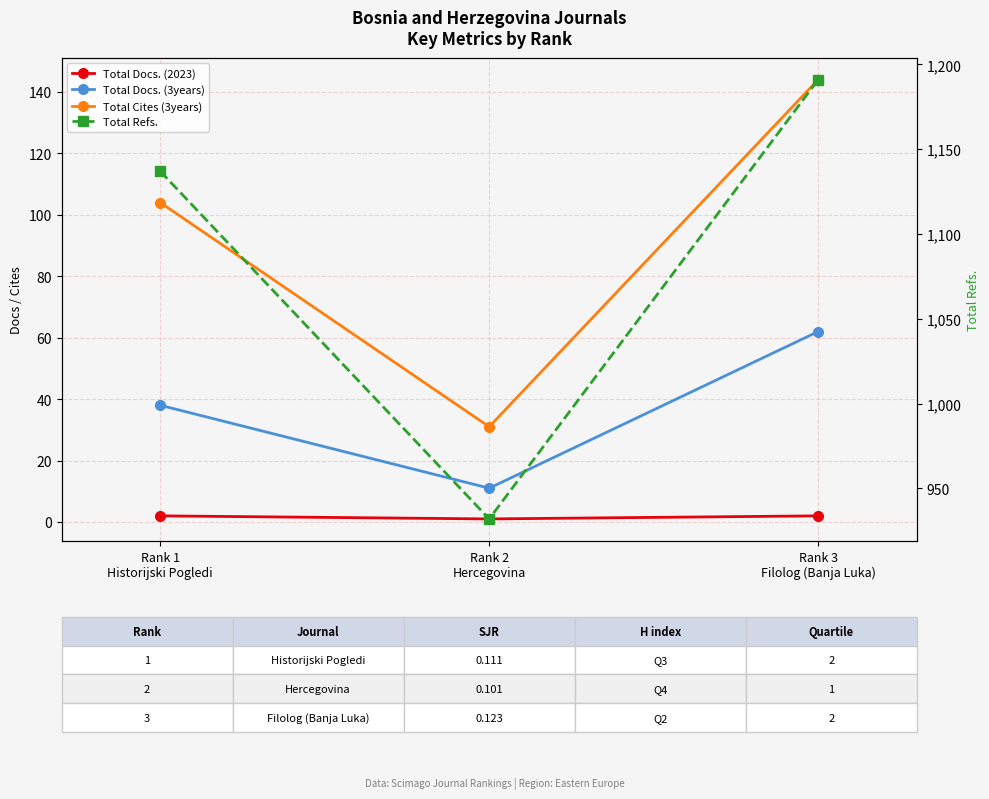

The value of Total Cites (3years) at Rank 2
Hercegovina is 31. True or false?

True